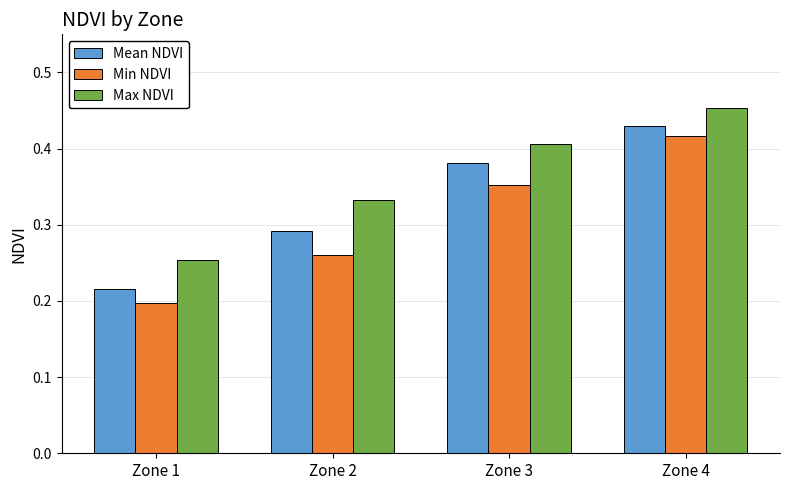

True or false: Mean NDVI has a value of 0.7 at Zone 4.

False